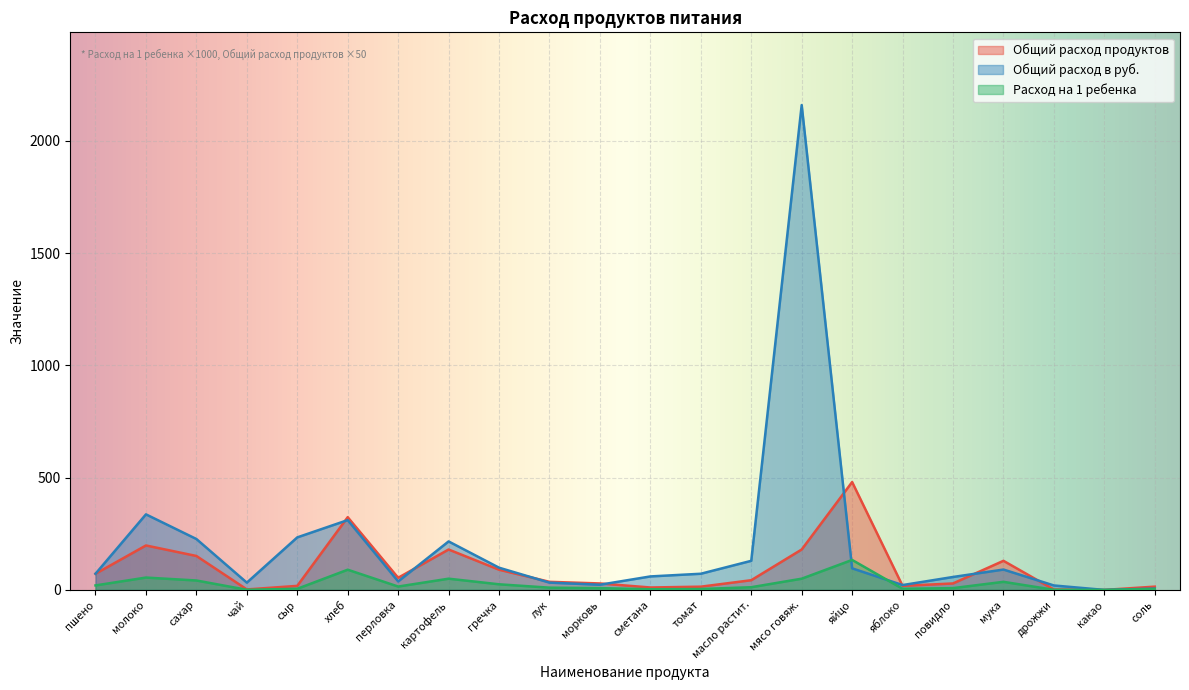

How many values in the Общий расход продуктов series are below 12?

11